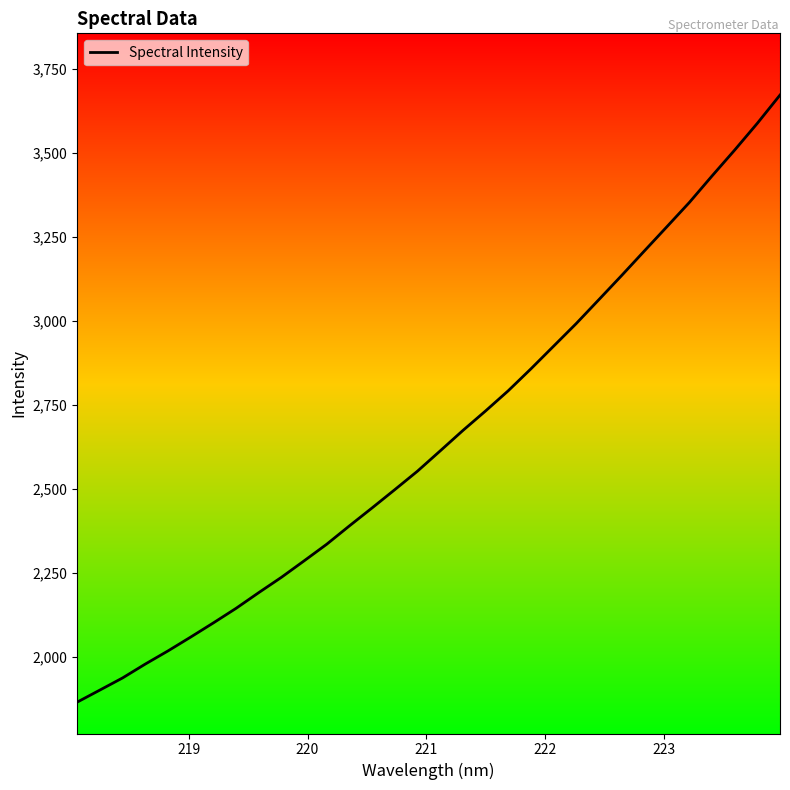

True or false: the data has more than 0 interior local peaks.

False